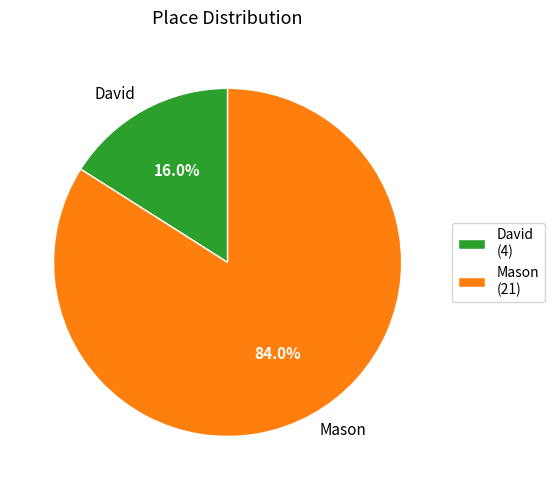

Rank the categories by value from lowest to highest.

David, Mason